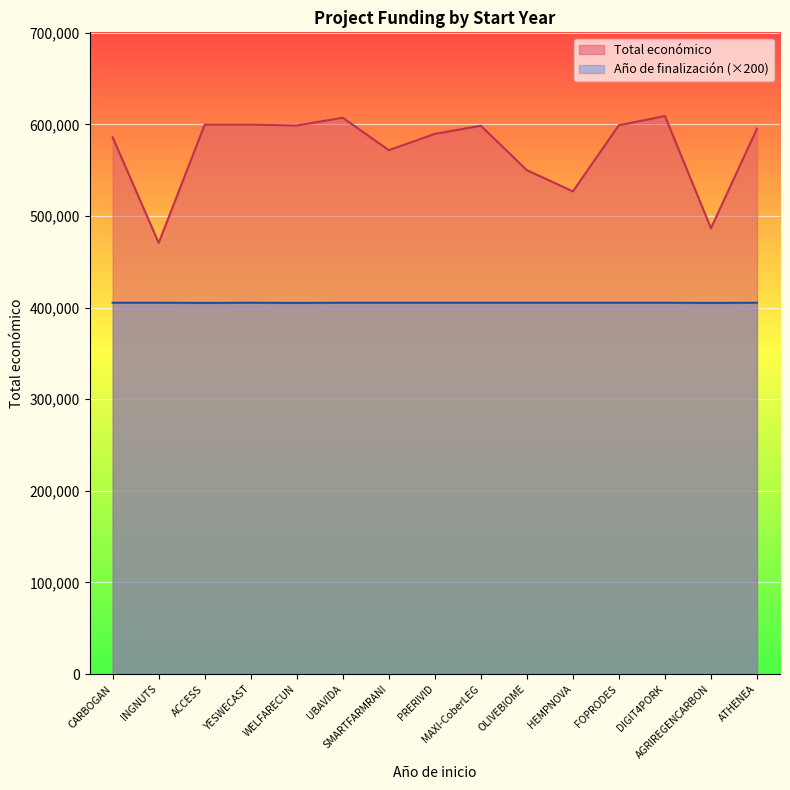

Which category has the highest value in the Total económico series?

DIGIT4PORK